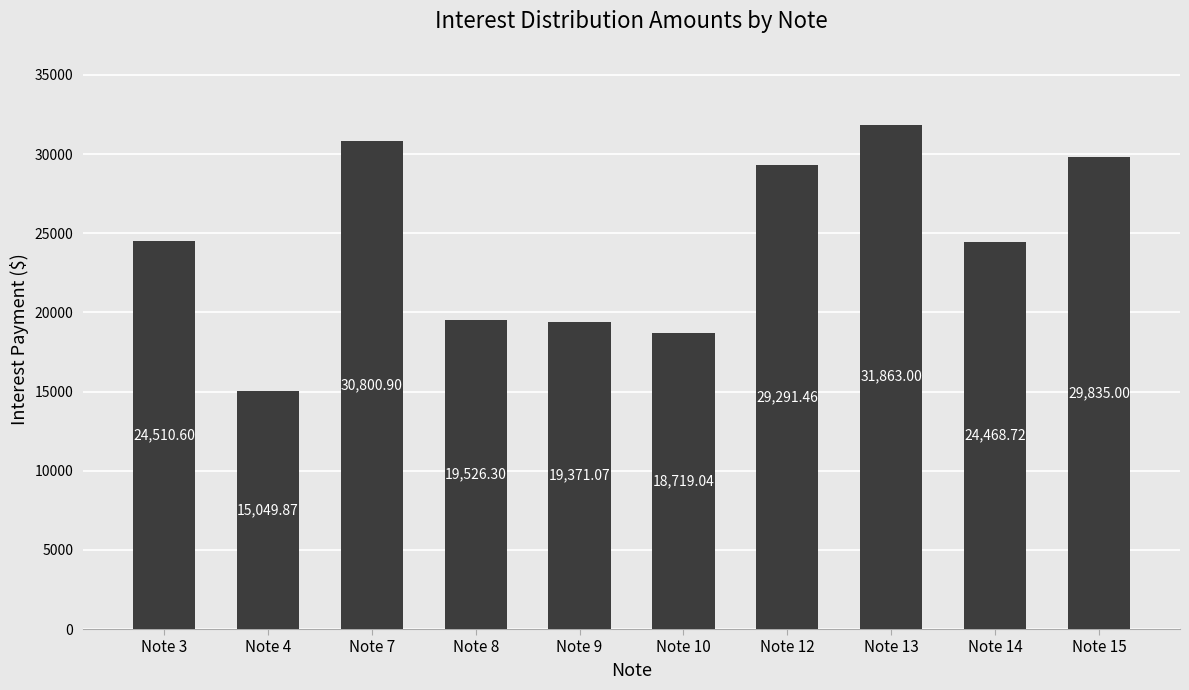

Rank the categories by value from lowest to highest.

Note 4, Note 10, Note 9, Note 8, Note 14, Note 3, Note 12, Note 15, Note 7, Note 13